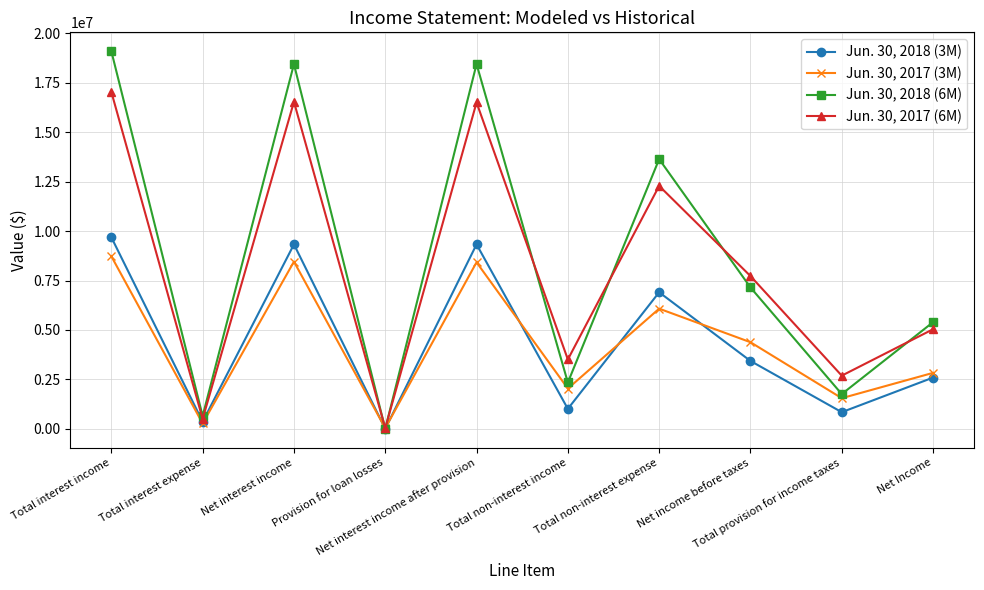

What is the label of the 2nd point from the left?

Total interest expense